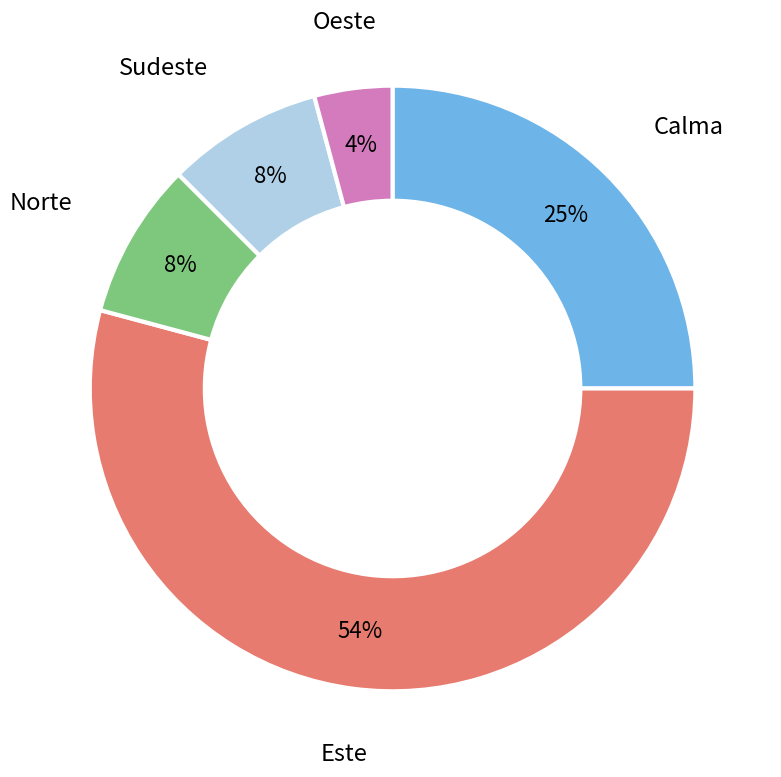

What percentage is the Calma slice, to the nearest percent?

25%